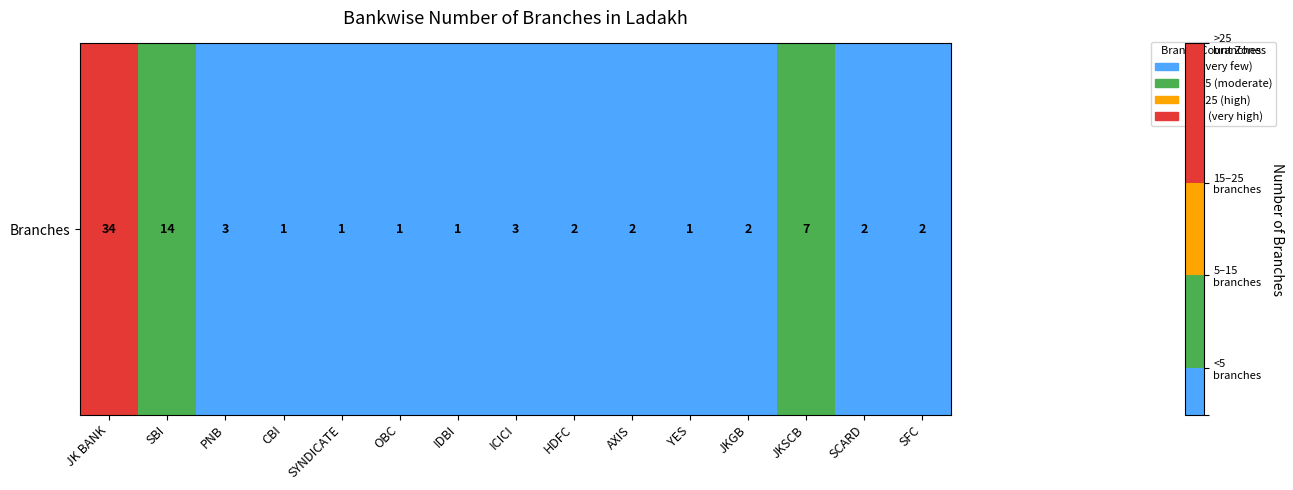

At which label does the data first exceed 2?

JK BANK